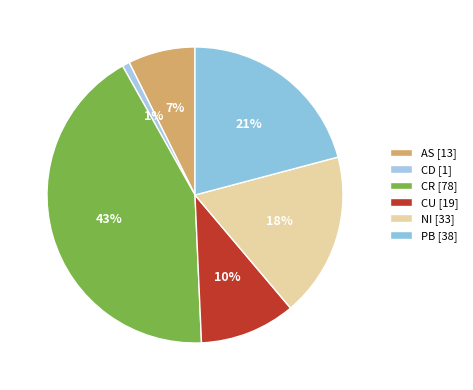

How many slices are in this pie chart?

6